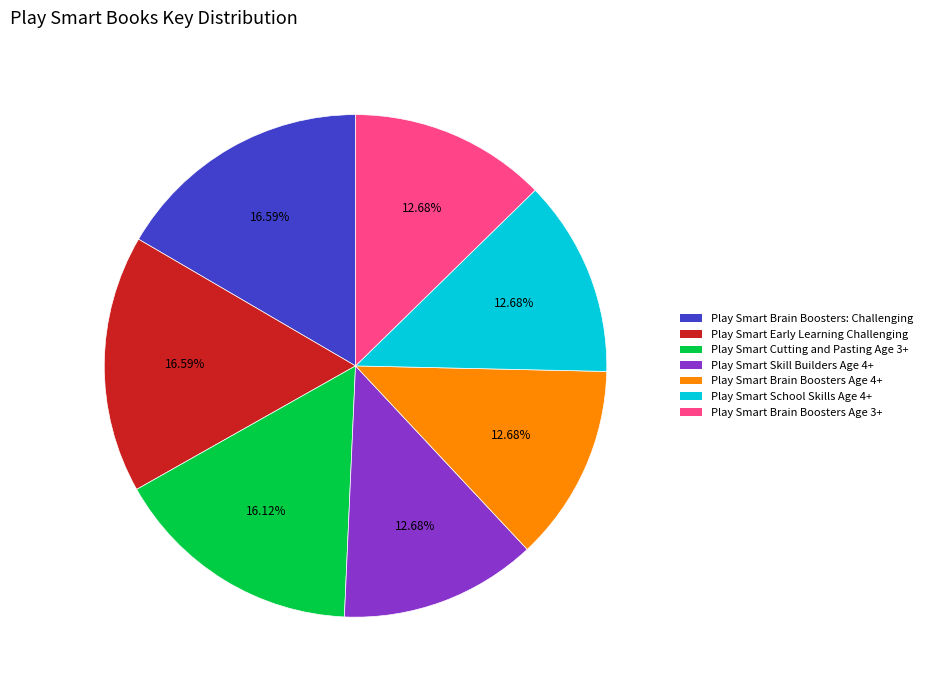

Approximately how many times larger is the value at Play Smart Cutting and Pasting Age 3+ compared to Play Smart Brain Boosters: Challenging?

1.0